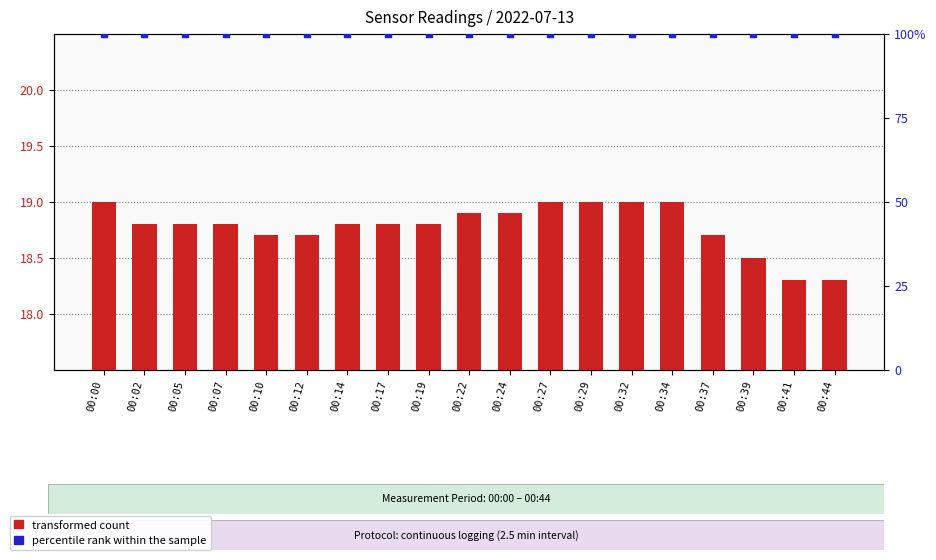

Which series has the largest total across all categories?

percentile rank within the sample